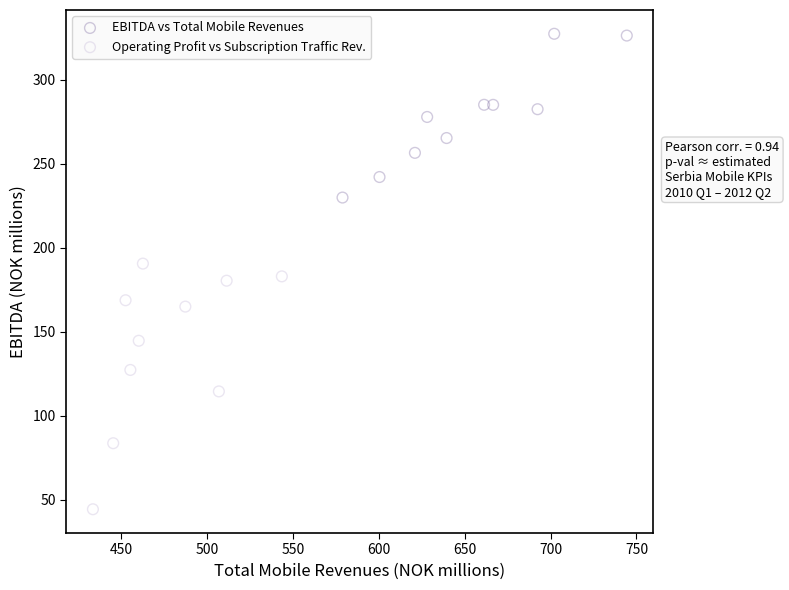

Which series reaches the minimum Y coordinate?

Operating Profit vs Subscription Traffic Rev.